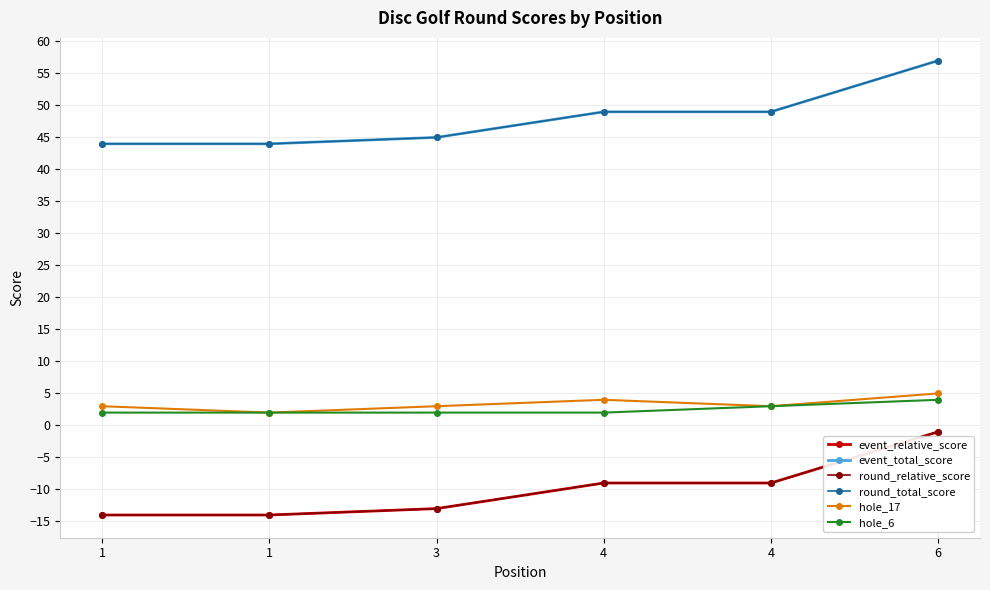

Is this an area chart (filled region under the line)?

No